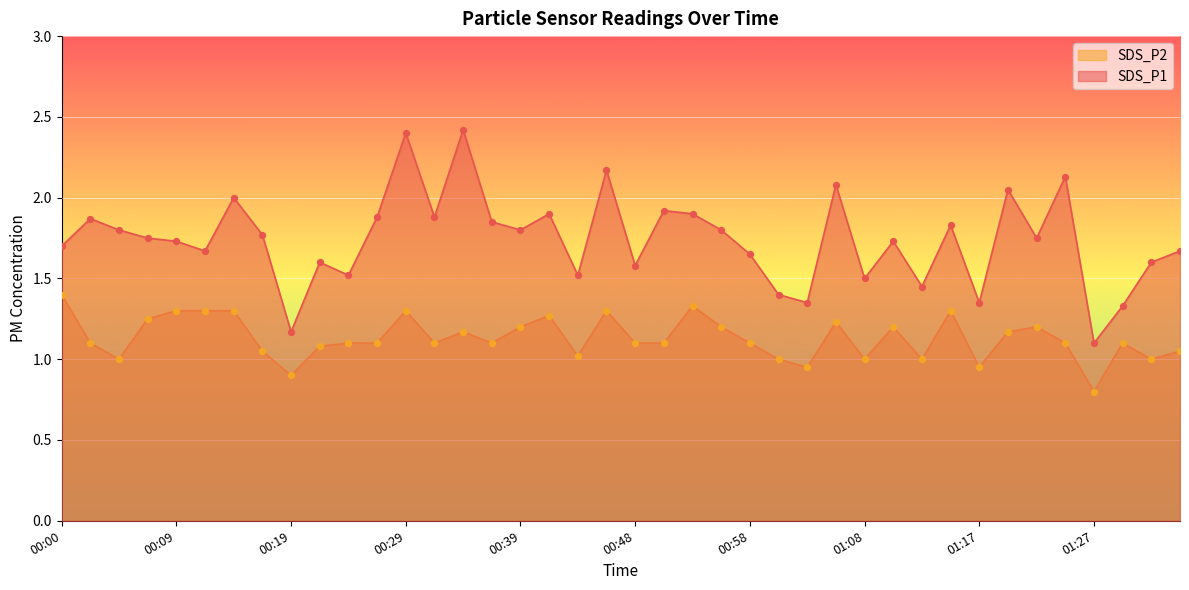

What are all the series names shown in the legend?

SDS_P2, SDS_P1